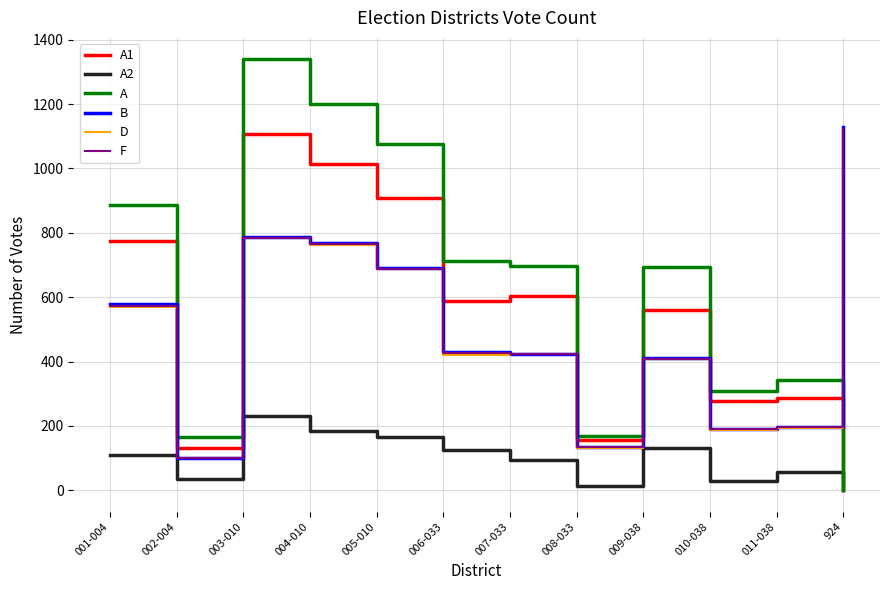

How many times do A and D cross each other?

1